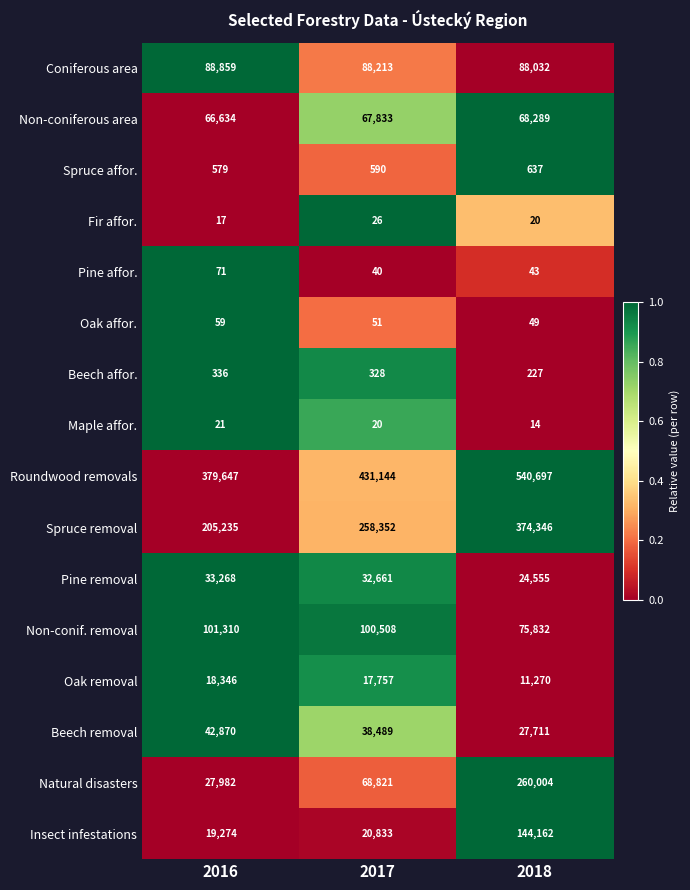

Is it true that Natural disasters equals 92009 at 2017?

False